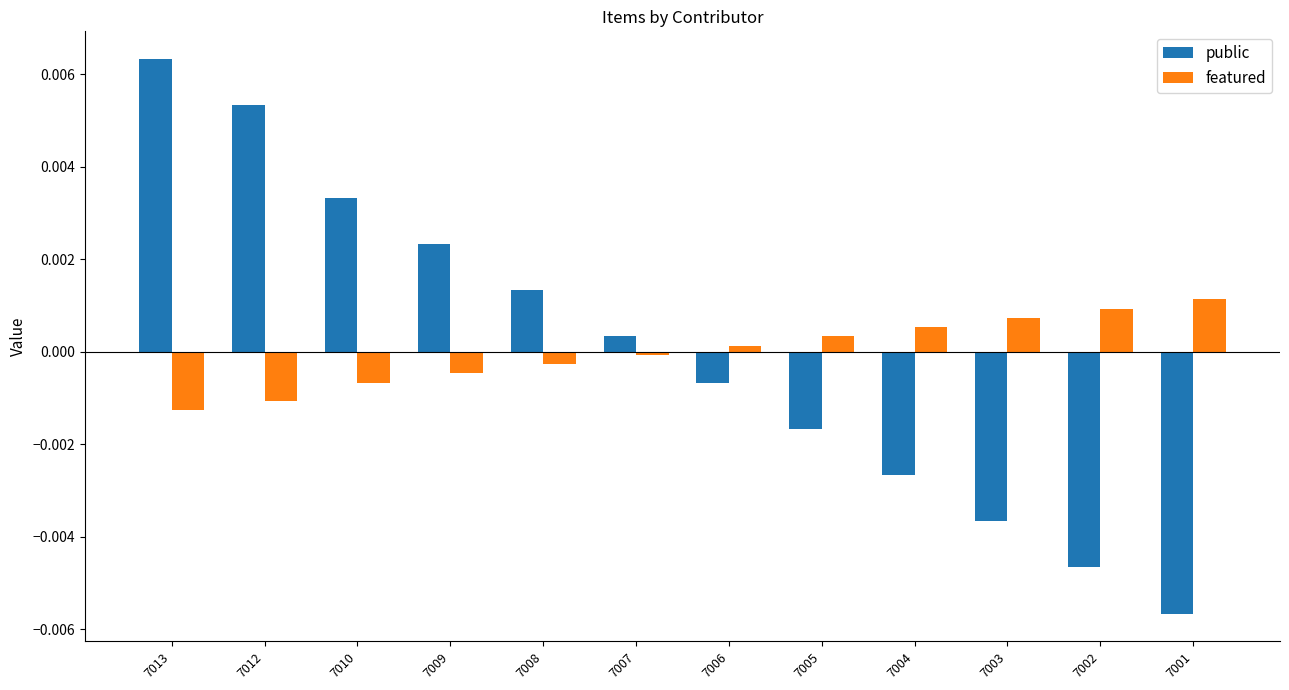

Which series has the largest range (max minus min)?

public